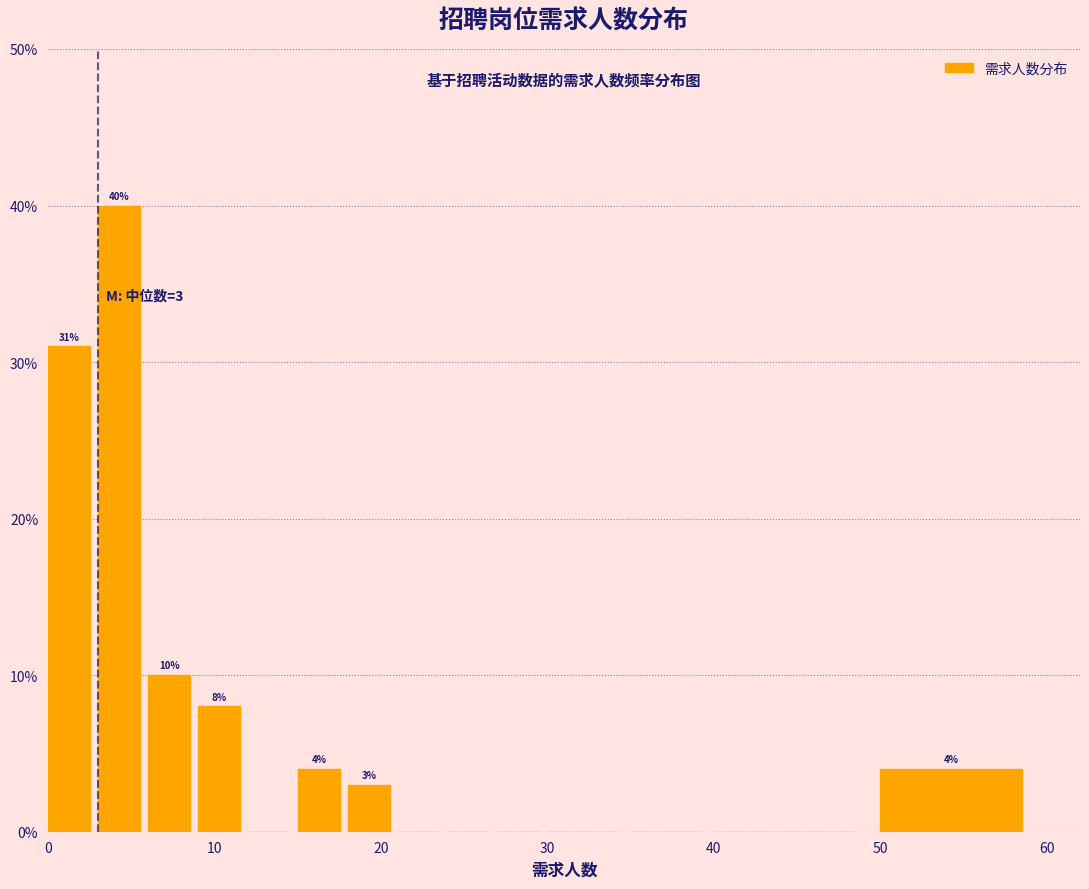

Read against the x-axis, roughly where is the centre of the tallest bar?

4